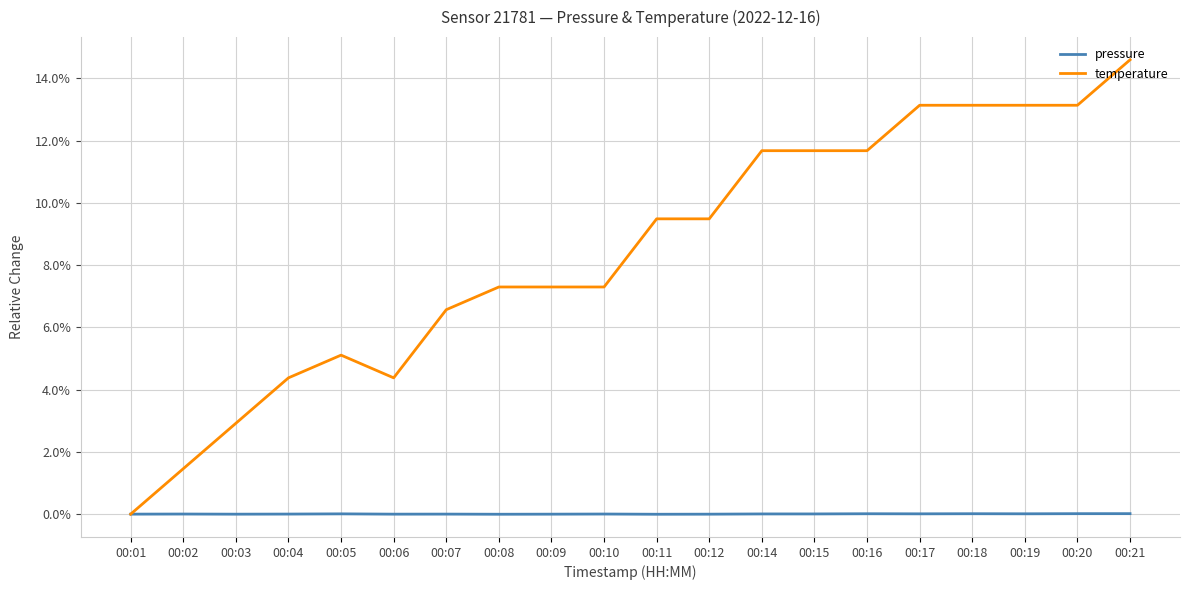

The value of temperature at 00:21 is 24.8. True or false?

False